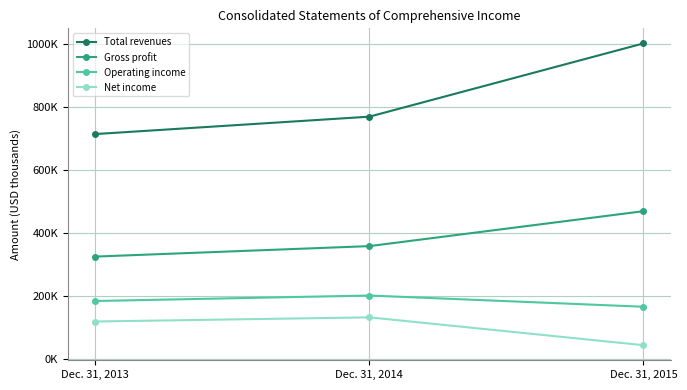

The Total revenues series shows 215479 at Dec. 31, 2013. True or false?

False